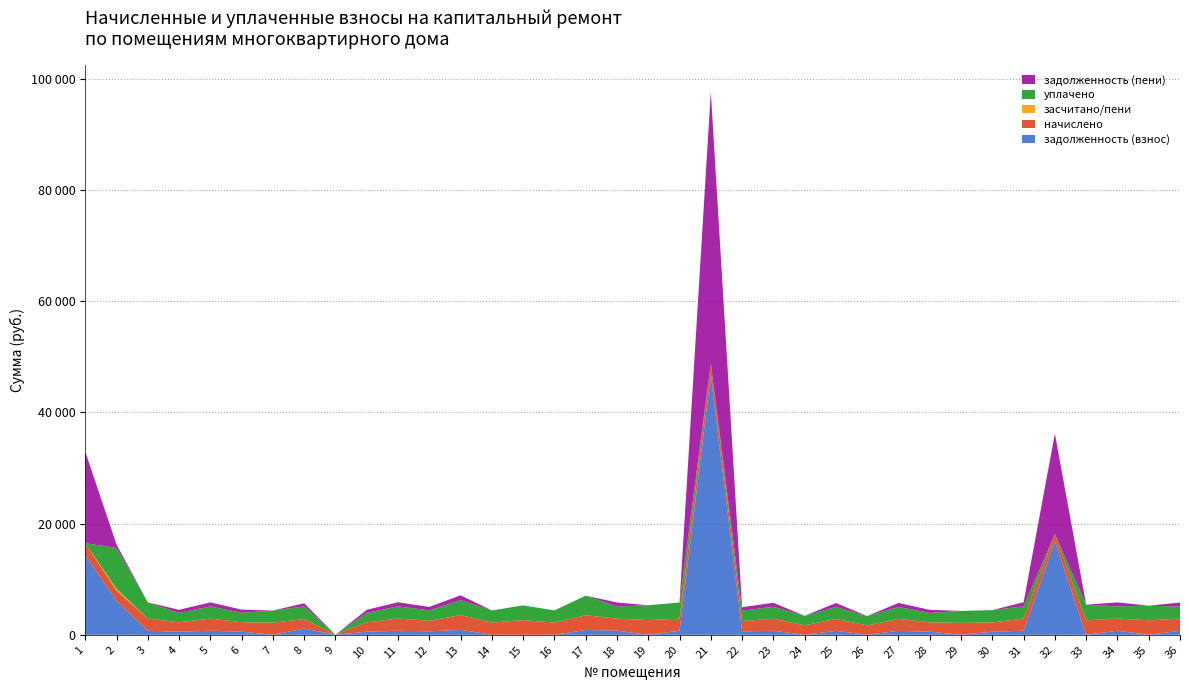

Reading left to right, list all the values displayed in this chart.

задолженность (взнос): 14282.0	6111.1	730.0	562.5	728.8	566.6	0.0	1133.1	0.0	562.9	731.3	626.8	887.3	0.0	0.0	0.0	880.2	726.3	10.3	726.3	46655.6	620.6	720.3	0.0	721.1	0.0	715.3	561.6	0.0	556.4	731.3	16775.2	0.0	730.0	0.0	725.1
начислено: 2186.4	1876.7	2190.1	1685.0	2186.4	1699.7	2182.7	1699.7	0.0	1688.6	2193.8	1880.4	2662.0	2193.8	2647.3	2193.8	2639.9	2179.0	2647.3	2179.0	2153.2	1862.0	2160.6	1707.1	2138.5	1688.6	2145.8	1685.0	2149.5	1666.5	2193.8	1308.9	2595.7	2190.1	2617.8	2175.3
засчитано/пени: 0.0	264.7	0.0	0.0	0.0	0.0	0.0	0.0	0.0	0.0	0.0	0.0	0.0	0.0	0.0	0.0	0.0	0.0	0.0	0.0	0.0	0.0	0.0	0.0	0.0	0.0	0.0	0.0	0.0	0.0	0.0	0.0	0.0	0.0	0.0	0.0
уплачено: 0.0	7362.2	2920.1	1685.0	2186.4	1699.7	2182.7	2266.3	0.0	1688.6	2193.8	1880.4	2662.0	2193.8	2647.3	2193.8	3519.8	2179.0	2666.3	2905.4	0.0	1862.0	2160.6	1707.1	2146.8	1688.3	2145.8	1685.0	2149.5	2222.5	2193.8	0.0	2823.8	2190.1	2617.8	2175.3
задолженность (пени): 16468.5	625.6	0.0	562.5	728.8	566.6	0.0	566.6	0.0	562.9	731.3	626.8	887.3	0.0	0.0	0.0	0.2	726.3	0.0	0.0	48808.9	620.6	720.3	0.0	712.8	0.0	715.3	561.6	0.0	0.4	731.3	18084.0	0.0	730.0	0.0	725.1